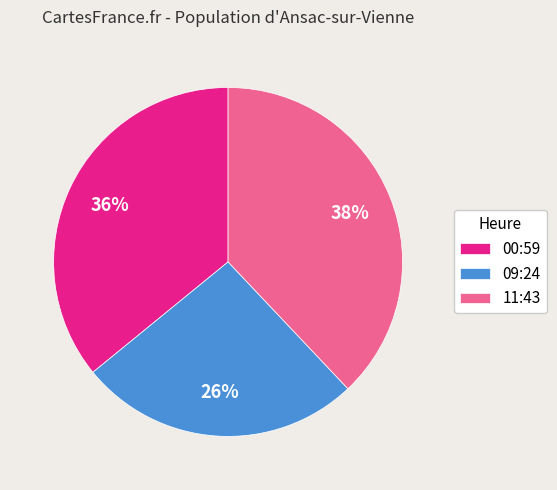

True or false: 00:59 accounts for 27% of the total.

False